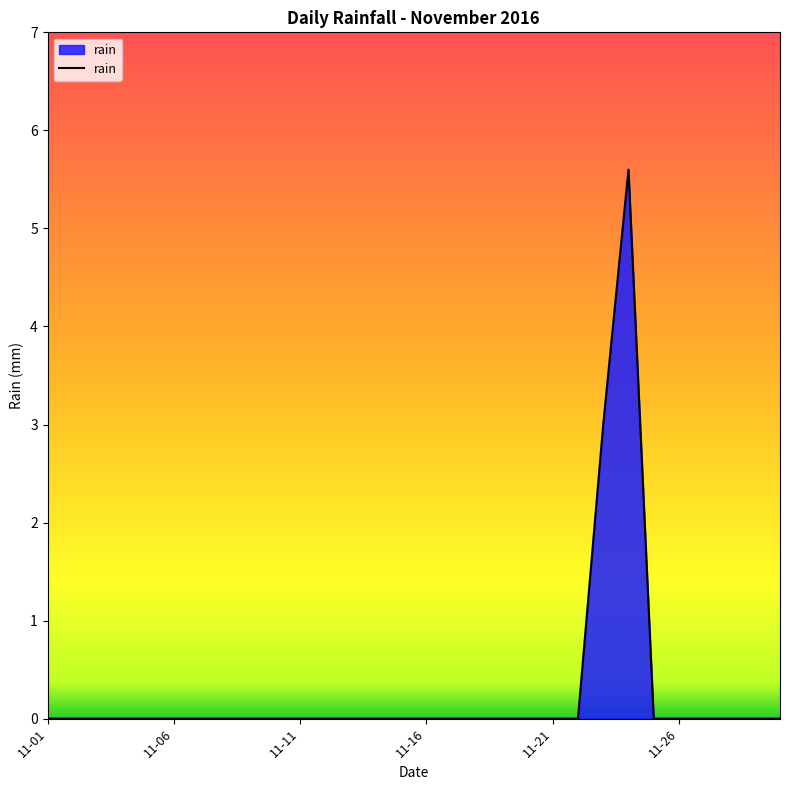

What is the greatest value displayed?

5.6